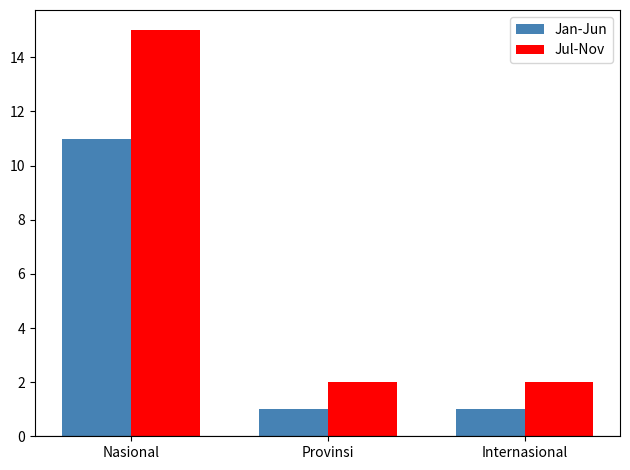

What is the value of the Jul-Nov bar at the 1st from the left?

15